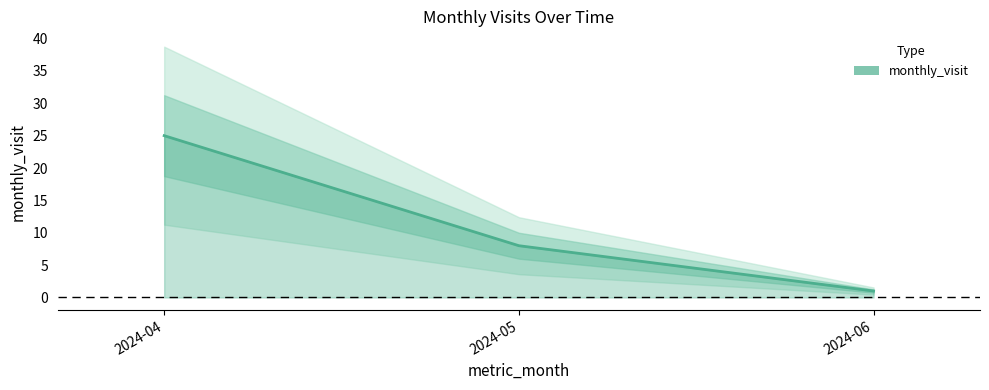

How many data points are less than 8?

1